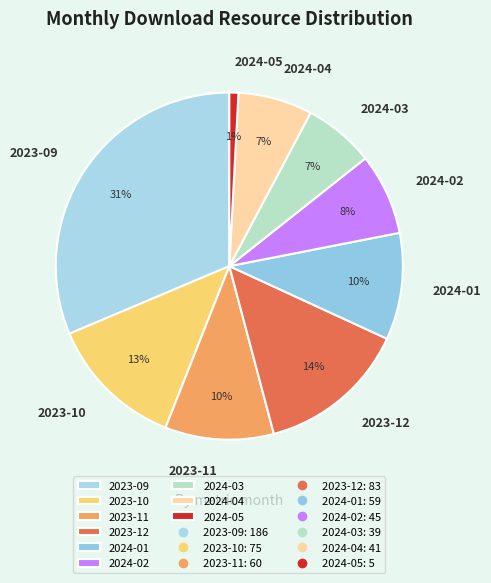

True or false: 2024-05 accounts for 14% of the total.

False